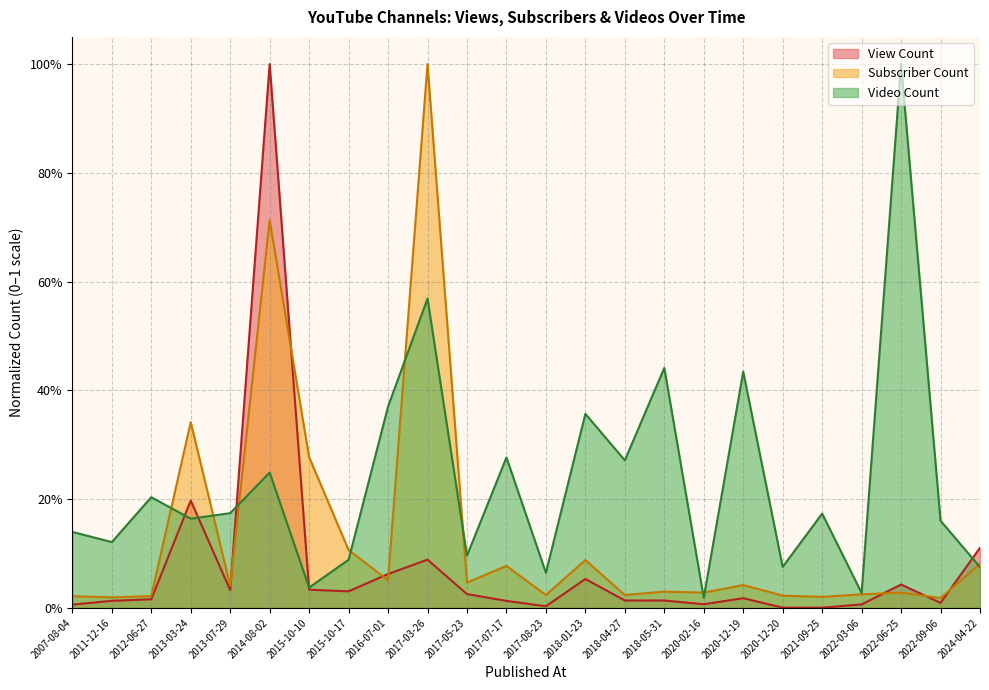

True or false: Subscriber Count has a value of 0.0 at 2016-07-01.

False